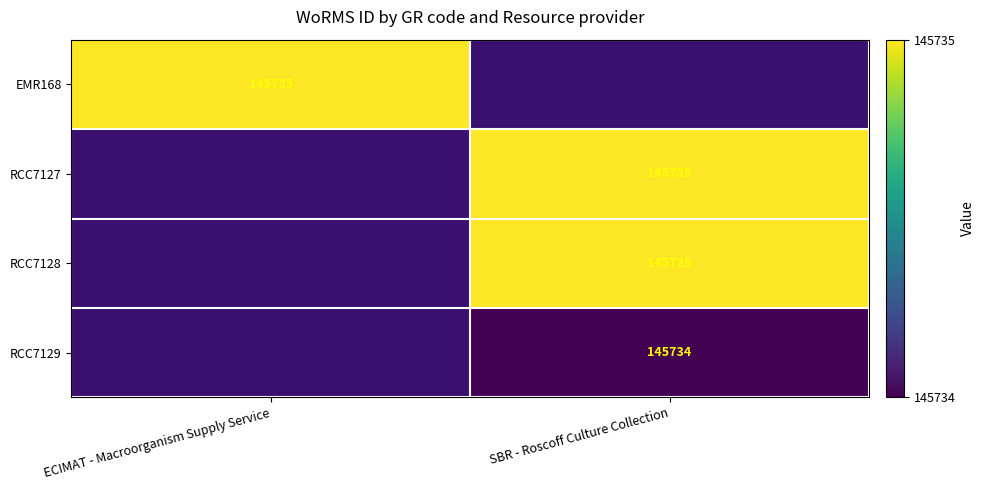

Is it true that EMR168 equals 145735 at ECIMAT - Macroorganism Supply Service?

True